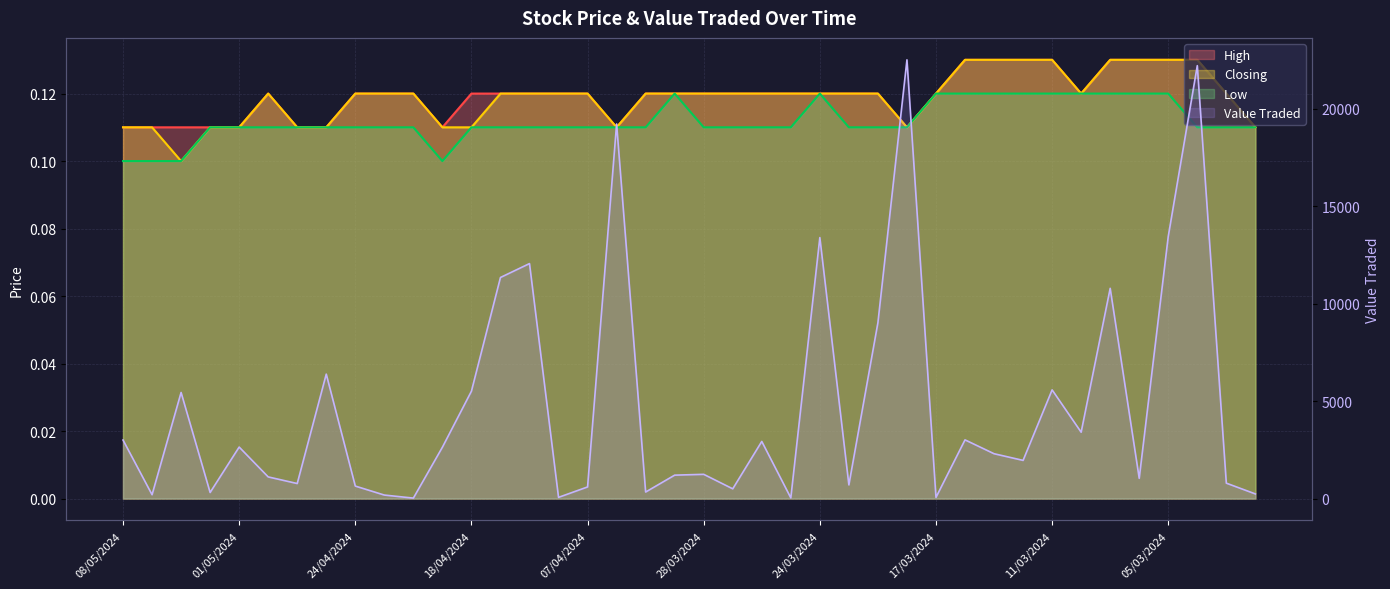

Does the chart have visible grid lines?

Yes